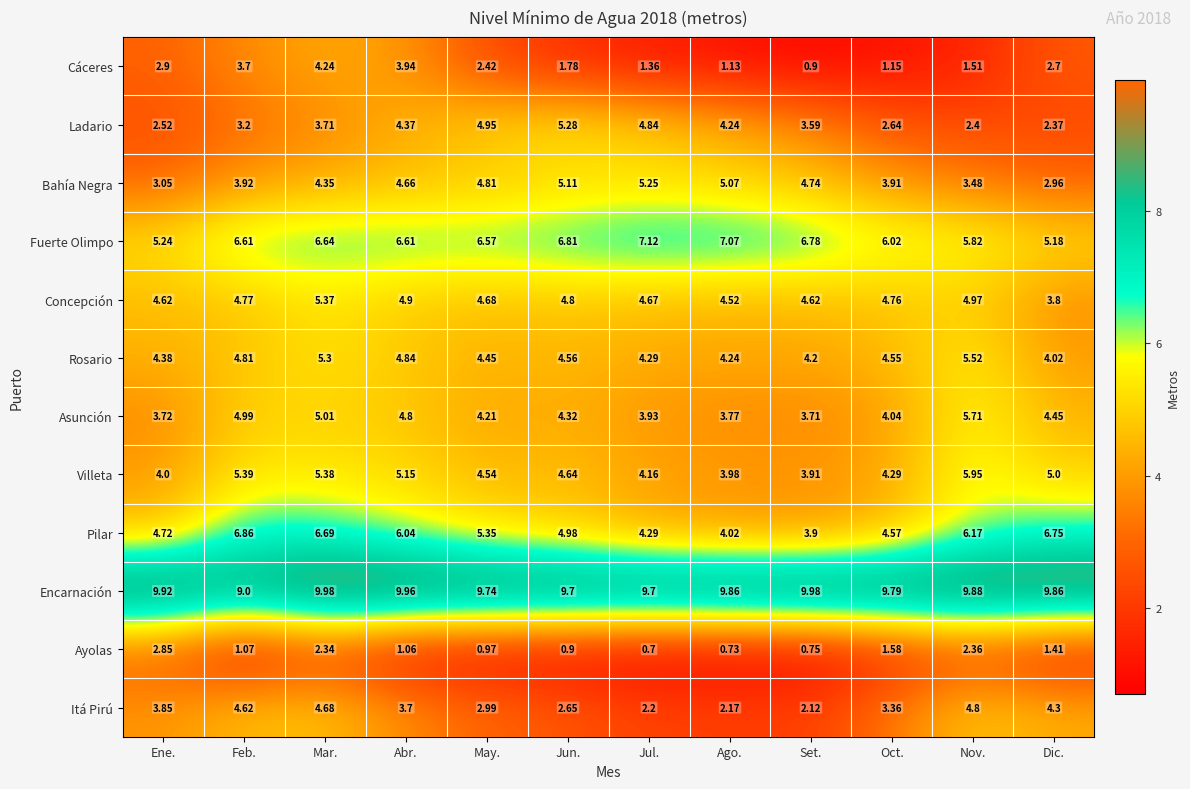

At which label does Concepción reach its peak?

Mar.